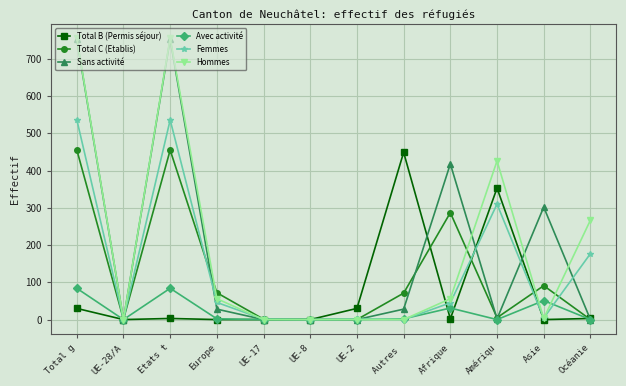

Which series ends up on top after the final intersection of Femmes and Total C (Etablis)?

Femmes